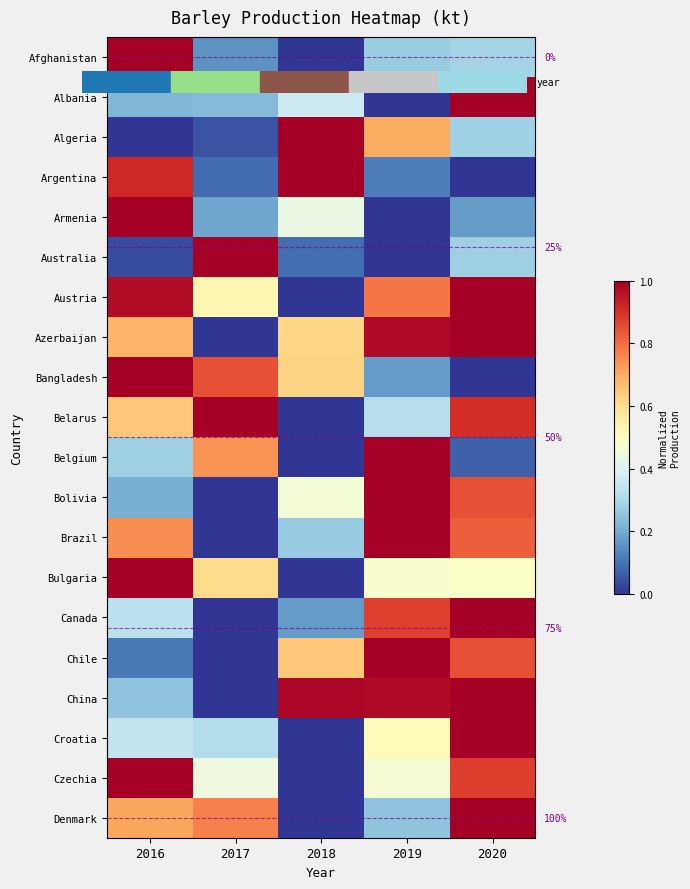

True or false: Austria has a value of 1.5 at 2016.

False